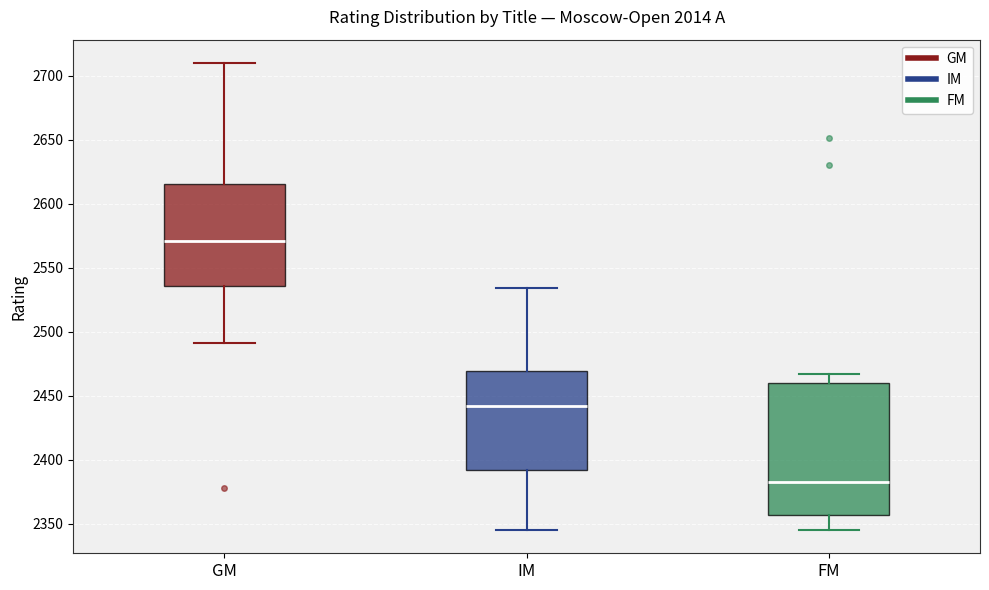

Reading left to right, transcribe this box plot: for each box, give where its median line is, the range the box spans, and where its two whiskers end, as read against the y-axis. The values are not printed on the chart, so give them approximately, as read against the axis.

GM: median 2570, box 2535 to 2615, whiskers 2490 to 2710
IM: median 2440, box 2390 to 2470, whiskers 2345 to 2535
FM: median 2385, box 2355 to 2460, whiskers 2345 to 2465